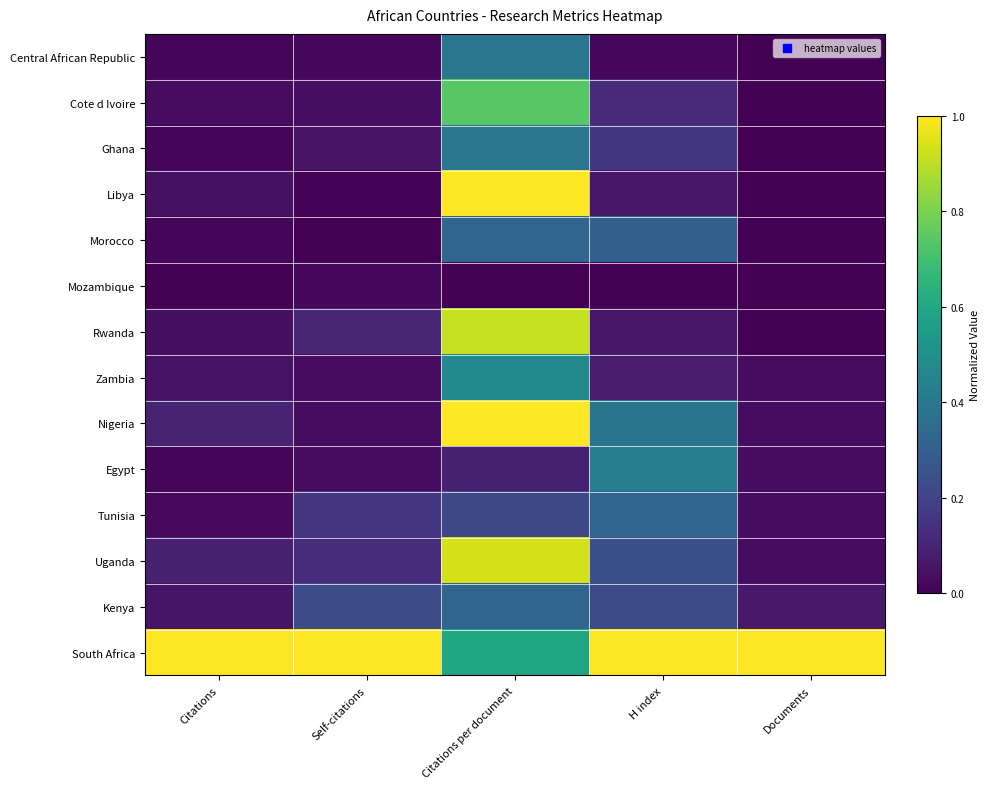

At Citations, list the series in order from smallest to largest.

Mozambique, Egypt, Morocco, Central African Republic, Ghana, Tunisia, Cote d Ivoire, Rwanda, Libya, Zambia, Kenya, Uganda, Nigeria, South Africa